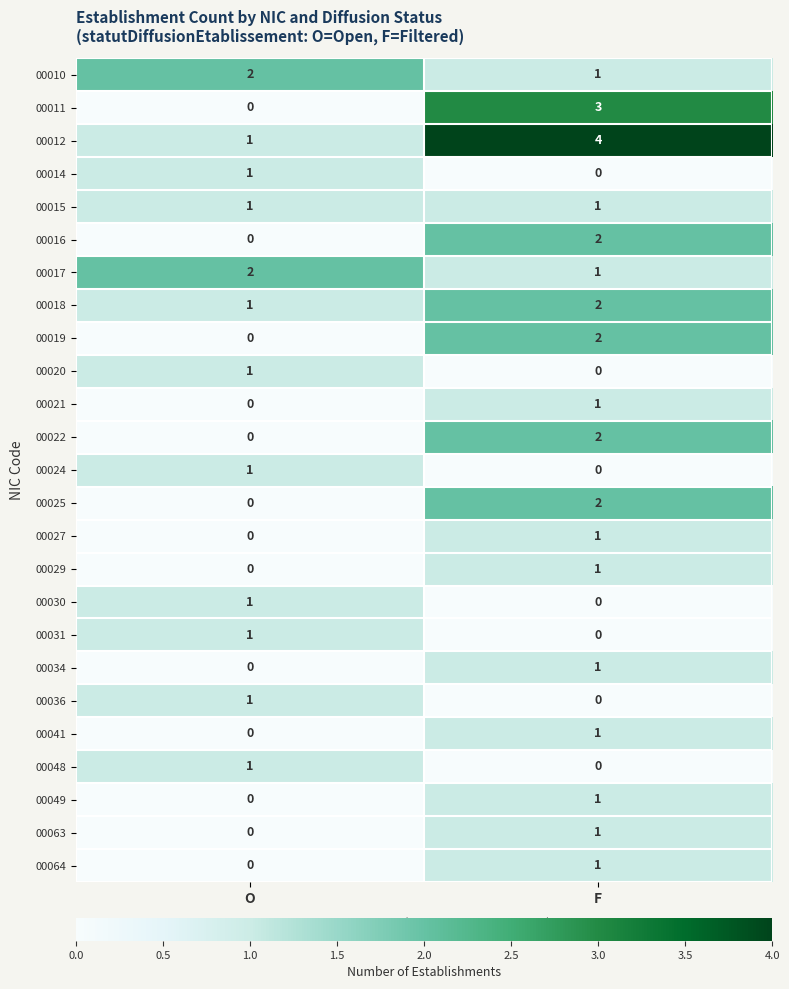

At how many categories does at least one series exceed 1?

2